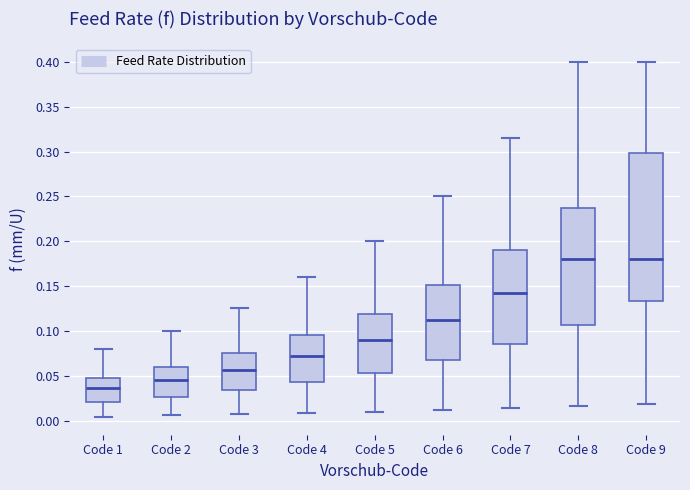

Where is the upper edge of the box for Code 5 on the y-axis? The values are not printed on the chart, so give them approximately, as read against the axis.

0.120